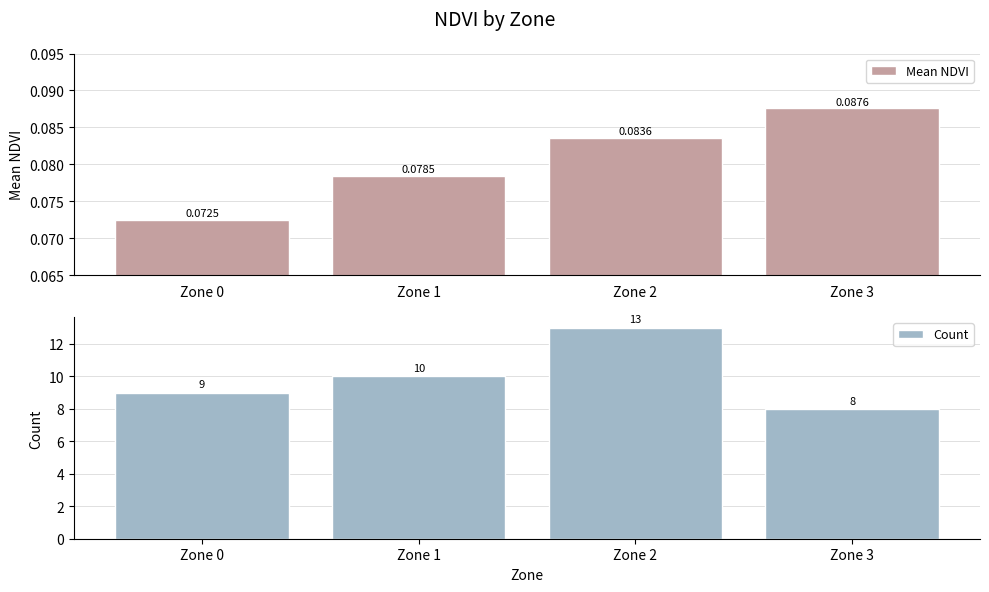

True or false: Mean NDVI has a value of 0.0 at Zone 1.

False